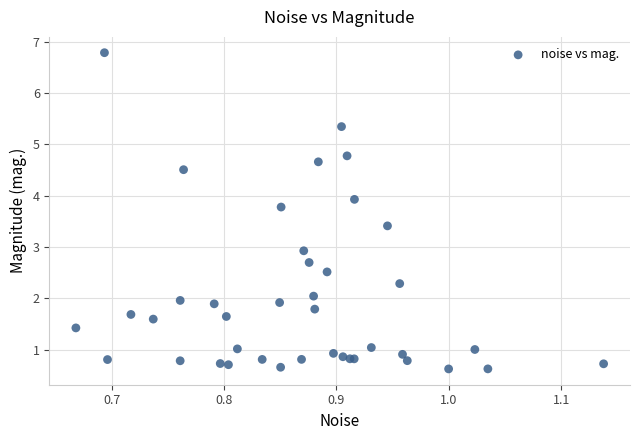

What Y value in the scatter plot is closest to 3?

2.9